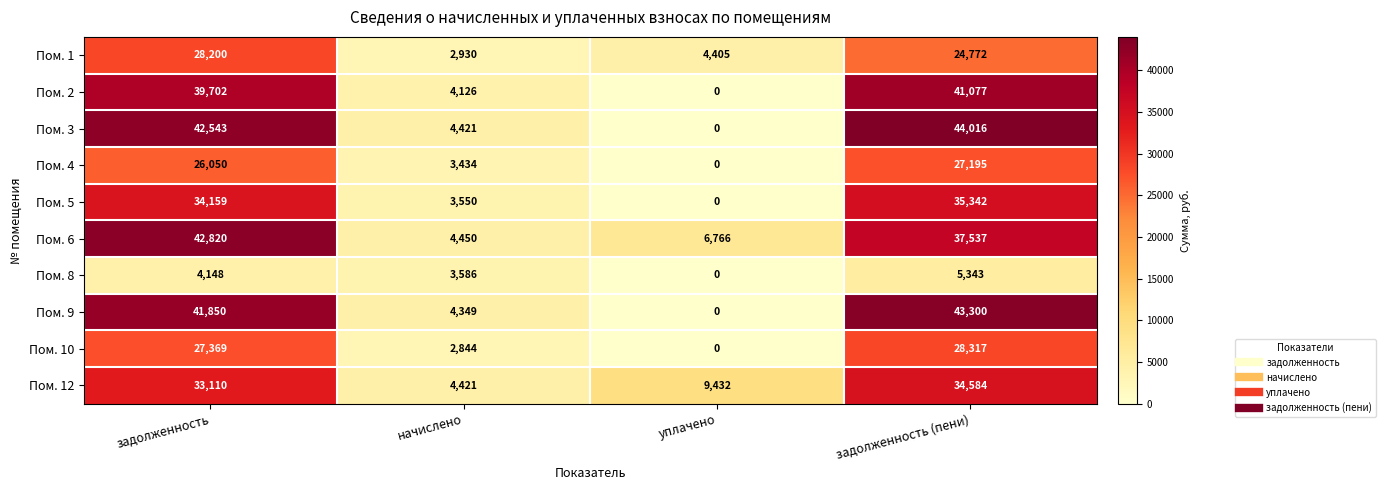

What is the sum of all Пом. 10 values?

58530